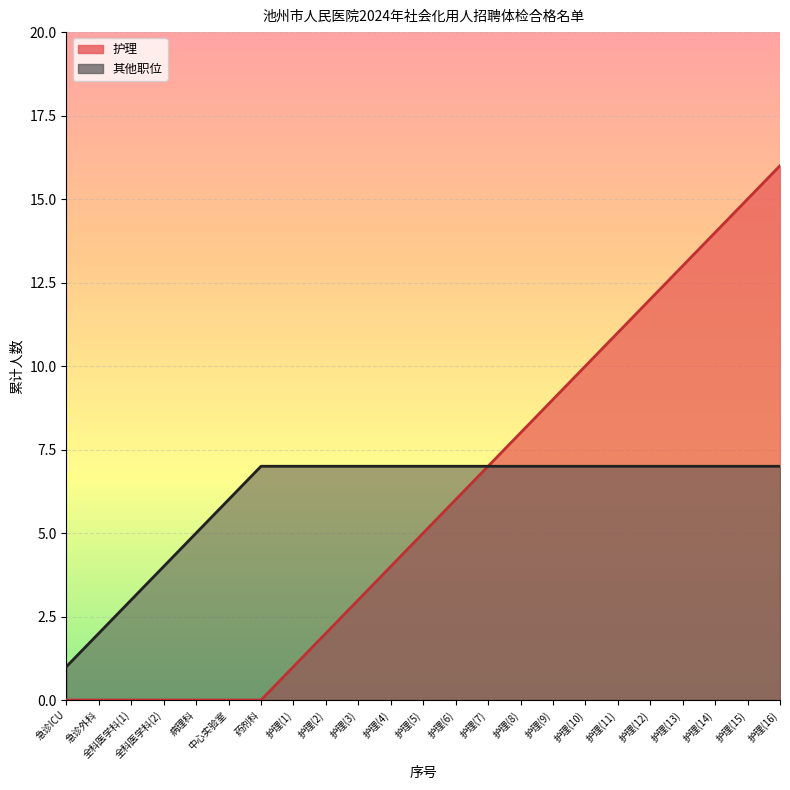

What is the sum of the 其他职位 values at 护理(8) and 护理(5)?

14